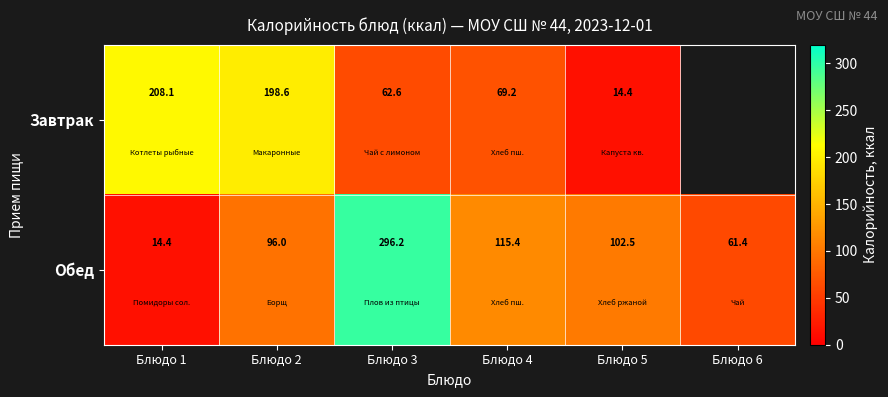

Which series changed the most between Блюдо 4 and Блюдо 5?

Завтрак